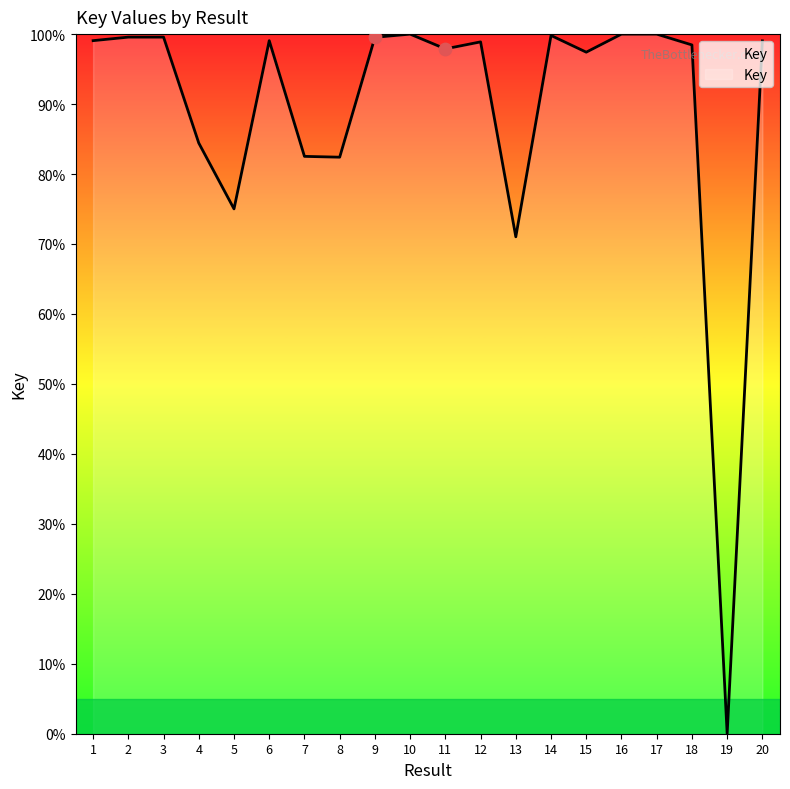

What is the ratio of the value at 18 to the value at 6?

1.0